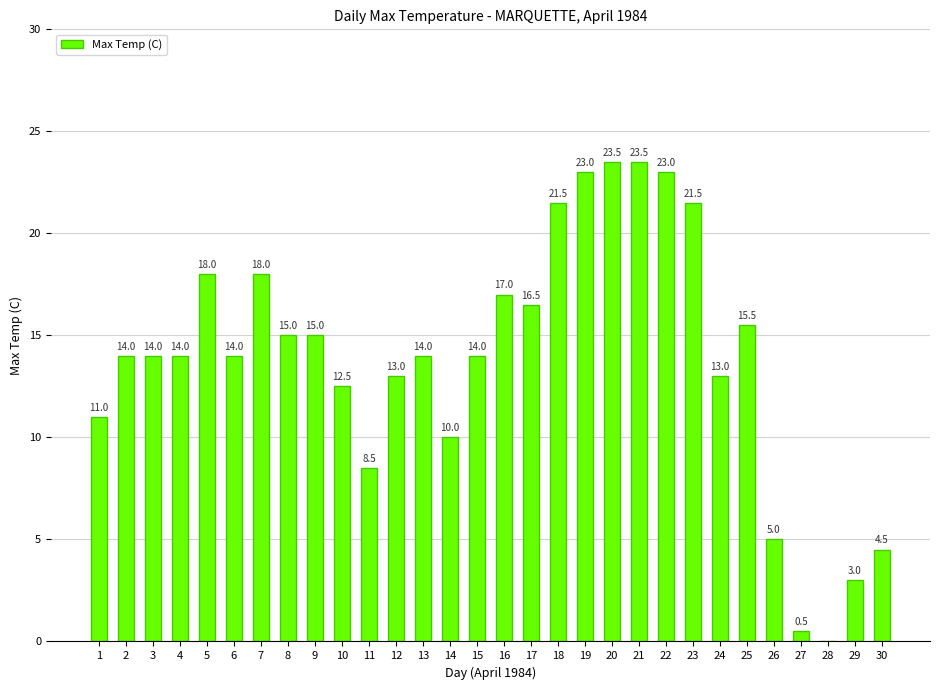

What value does the data have at 24?

13.0